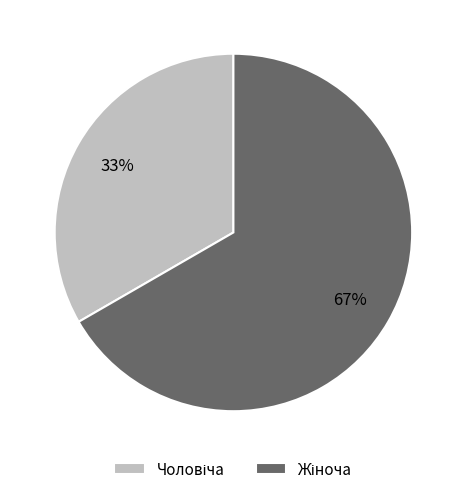

Does any single category account for the majority?

Yes